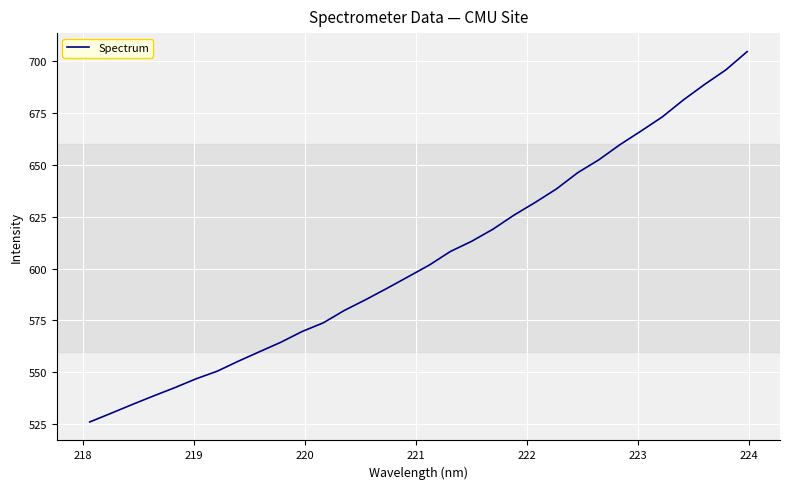

What is the difference between the maximum and minimum values?

178.7